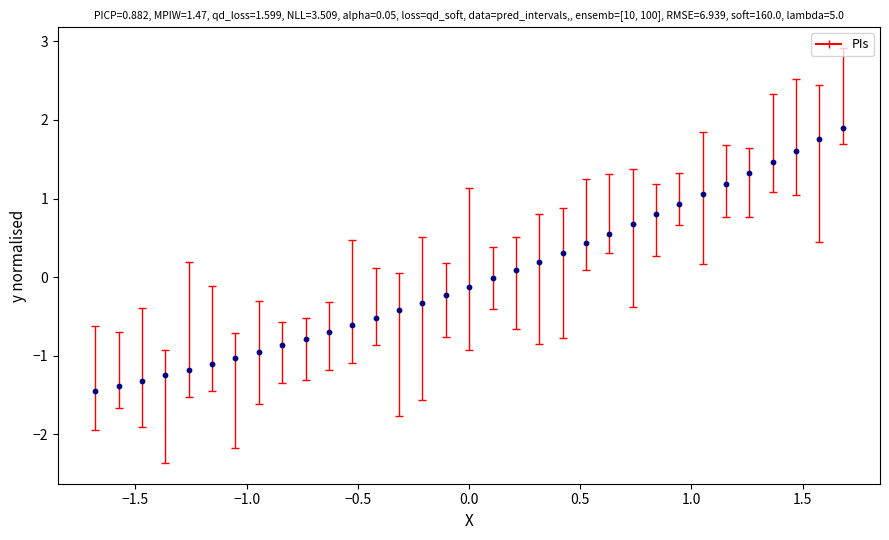

What is the range of X values (max minus min)?

3.4